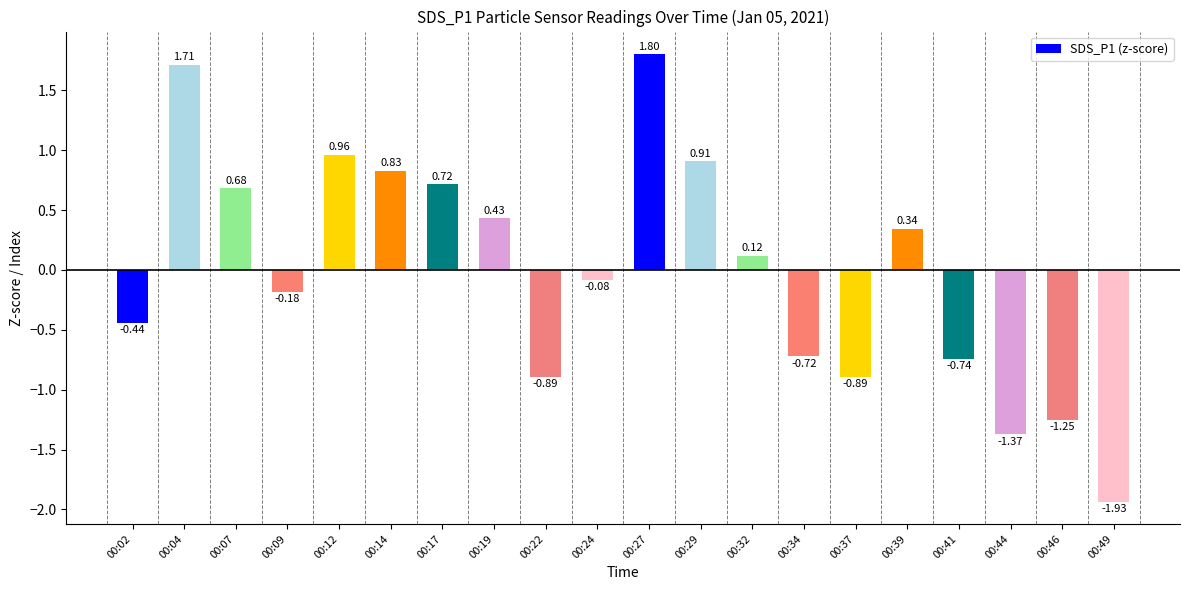

What is the sum of the values at 00:44 and 00:24?

-1.5